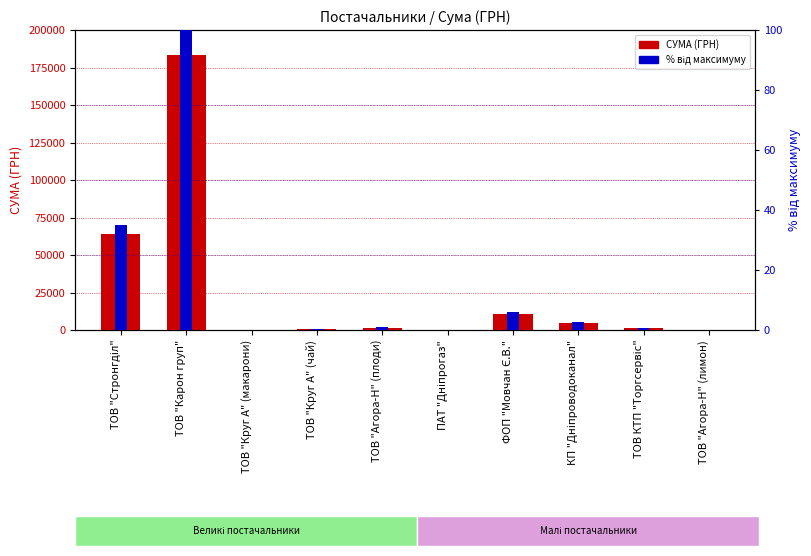

Rank the series by their maximum value, from lowest to highest.

% від максимуму, СУМА (ГРН)